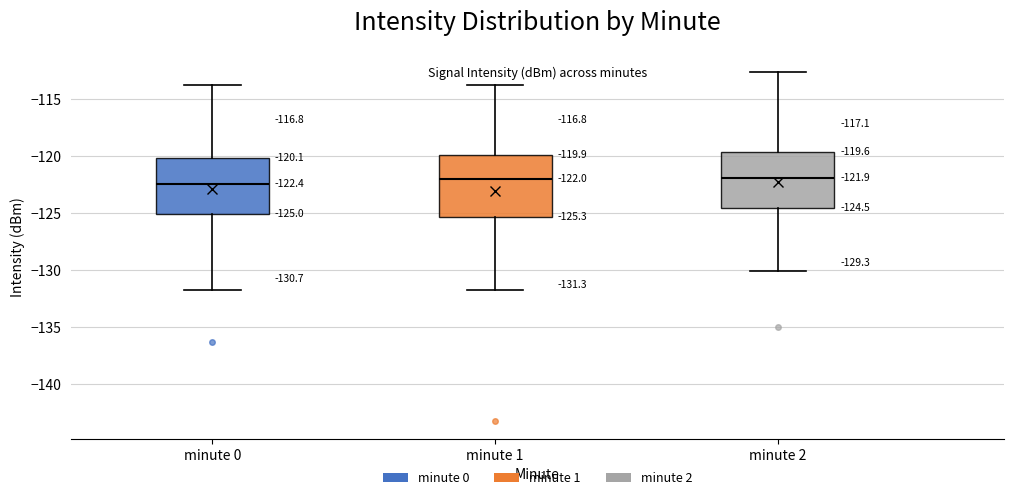

Comparing the boxes themselves (not the whiskers), which one is the tallest?

minute 1